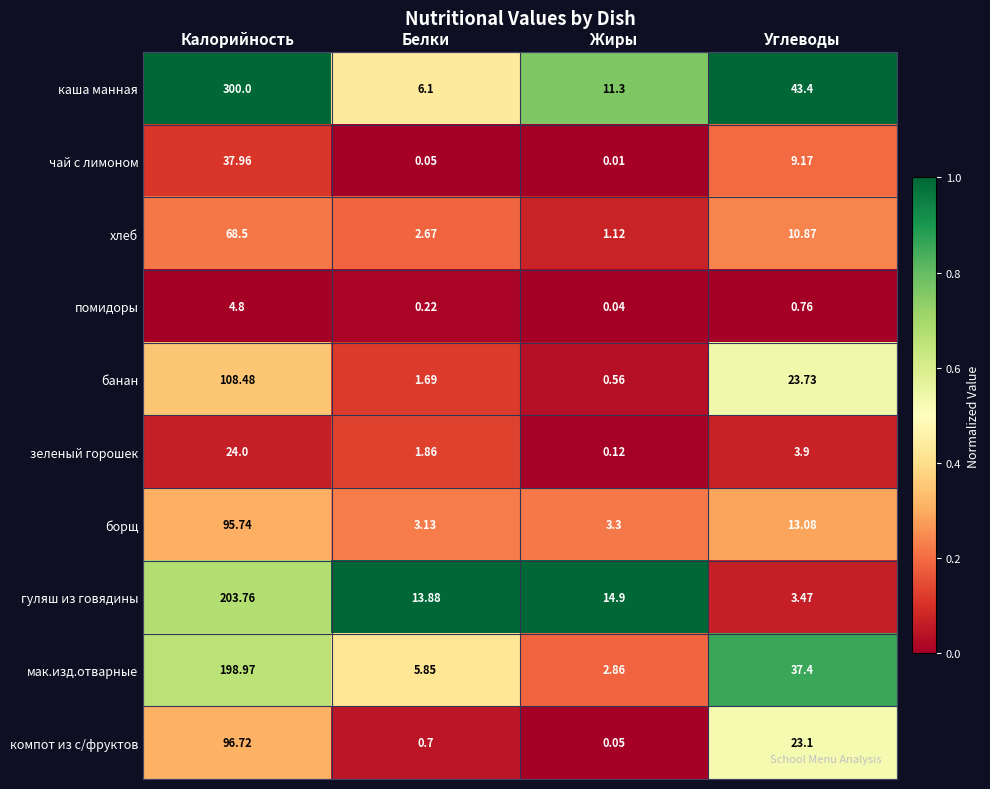

Is the value of мак.изд.отварные at Углеводы greater than the value of помидоры at Углеводы?

Yes